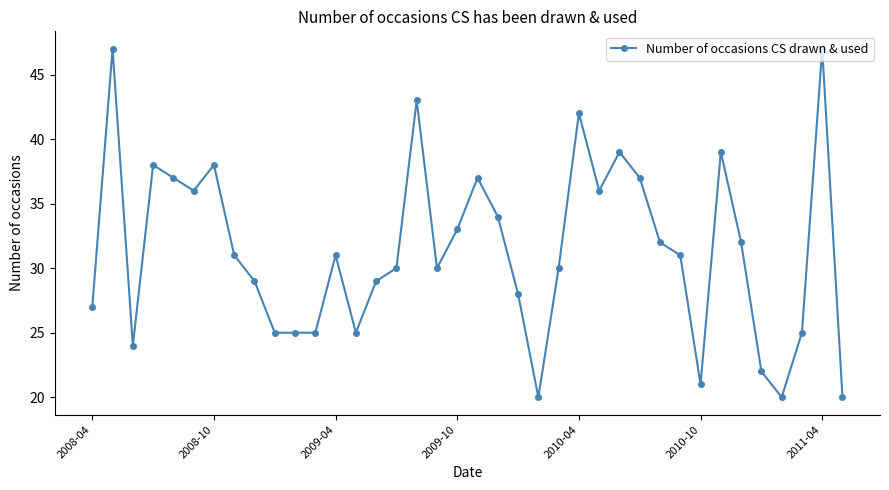

What is the minimum value shown in the chart?

20